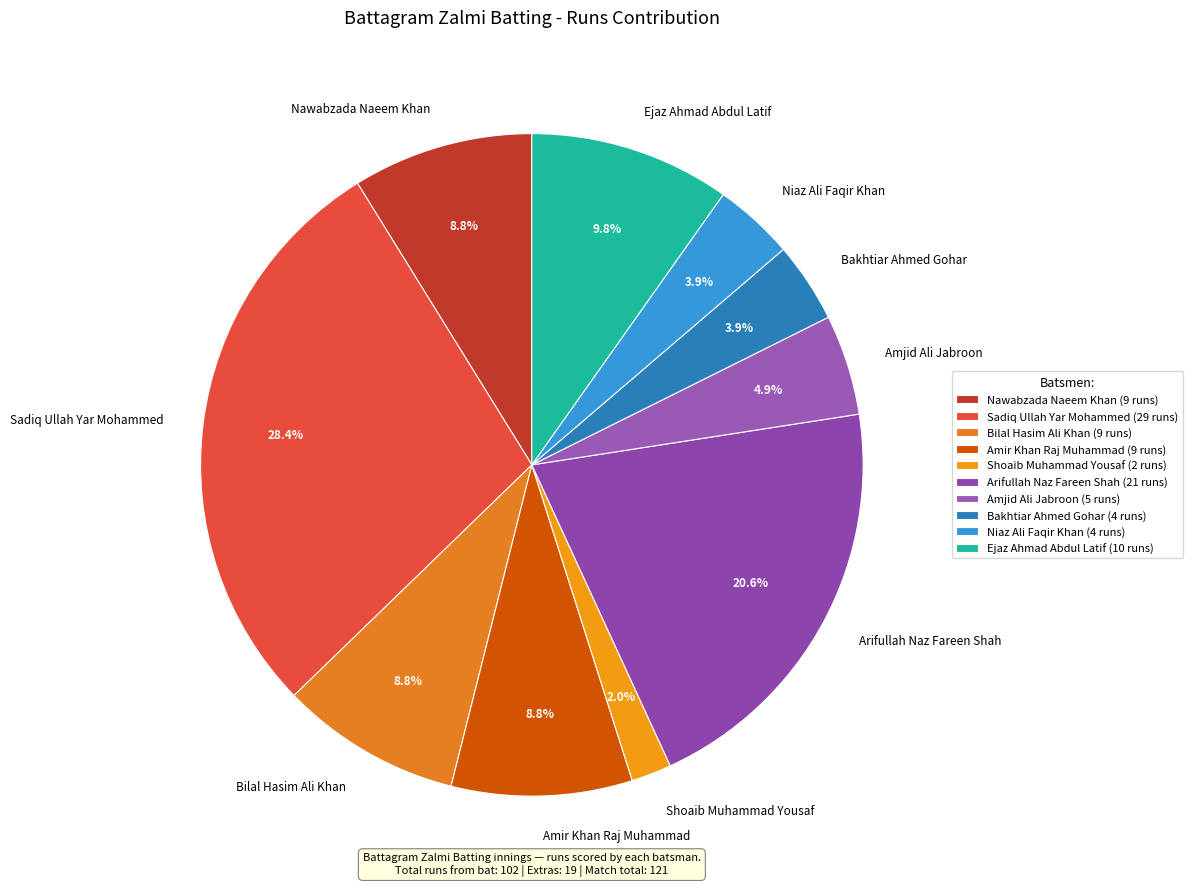

To the nearest percent, what percentage of the pie is Bilal Hasim Ali Khan?

9%